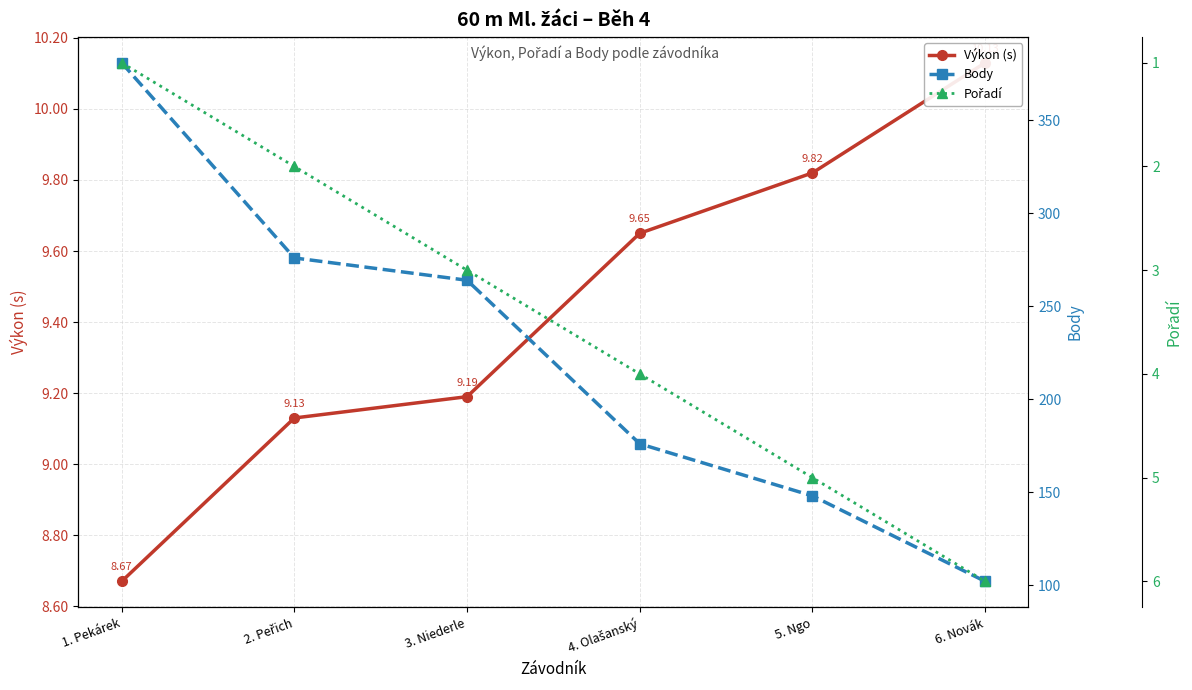

At how many categories does at least one series exceed 368?

1